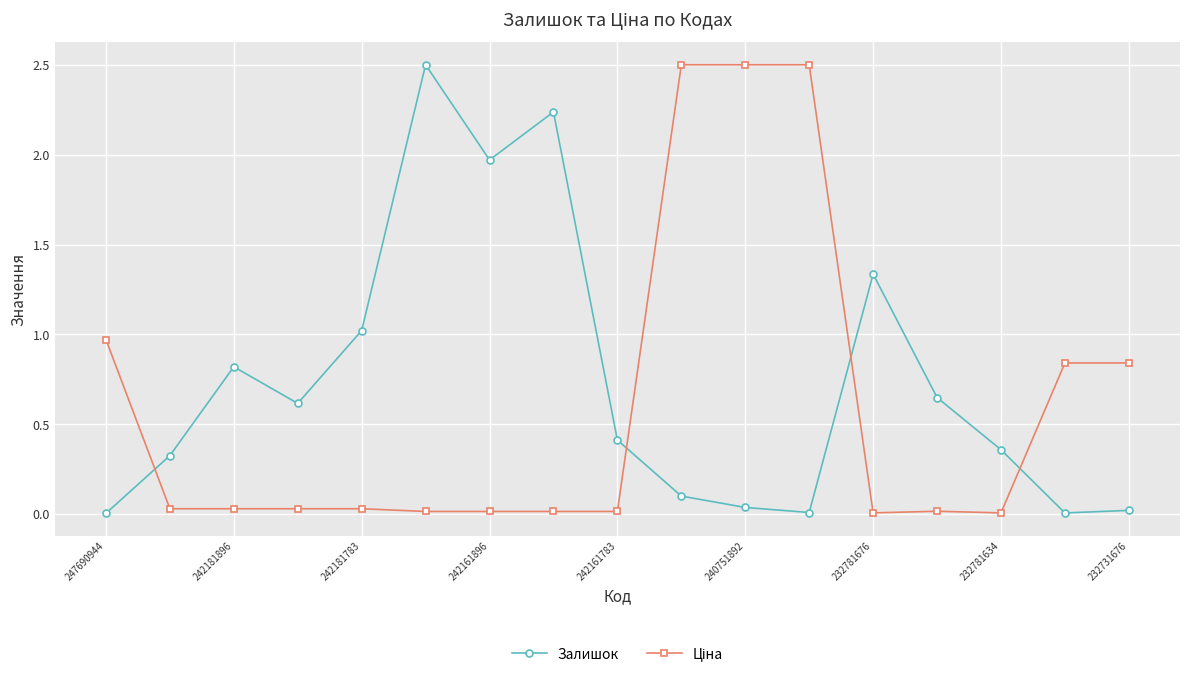

What is the value of the Залишок point at the 6th from the left?

2.5